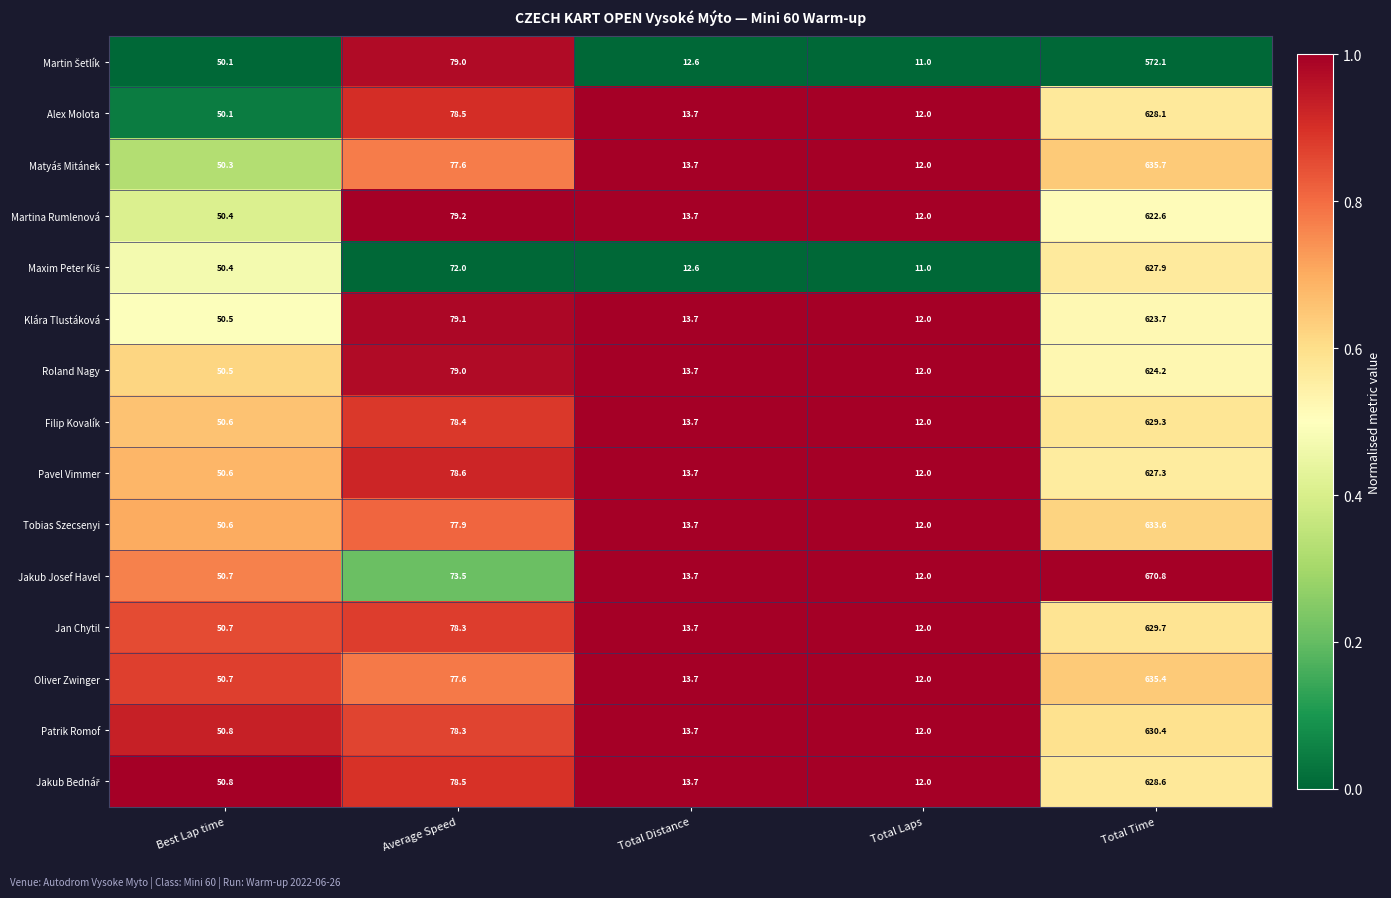

What is the smallest value displayed?

11.0